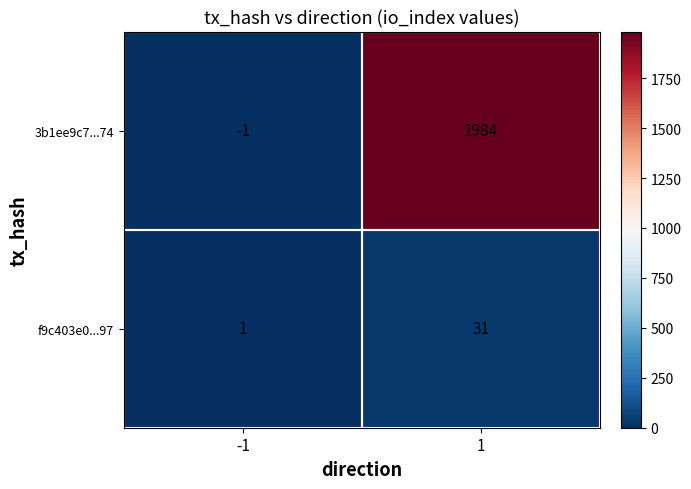

Rank the series by their average value, from highest to lowest.

3b1ee9c7...74, f9c403e0...97